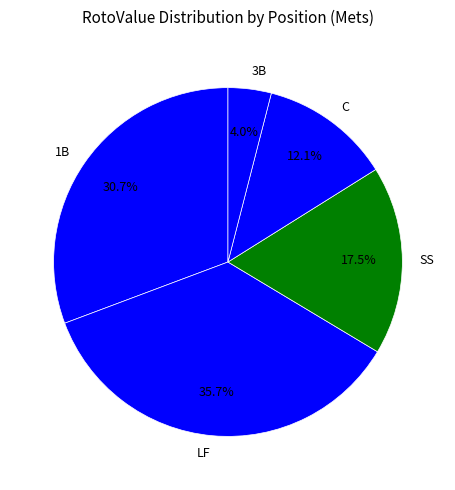

How many slices are in this pie chart?

5